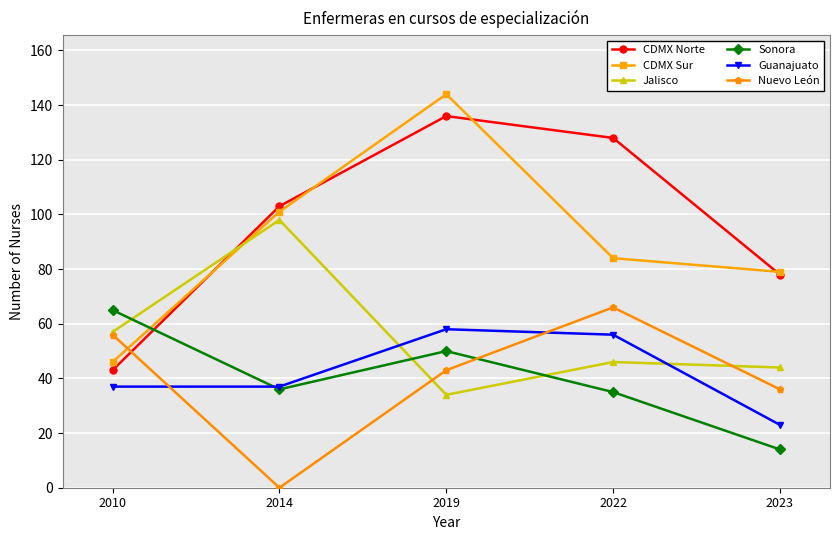

Is it true that Jalisco equals 44 at 2023?

True